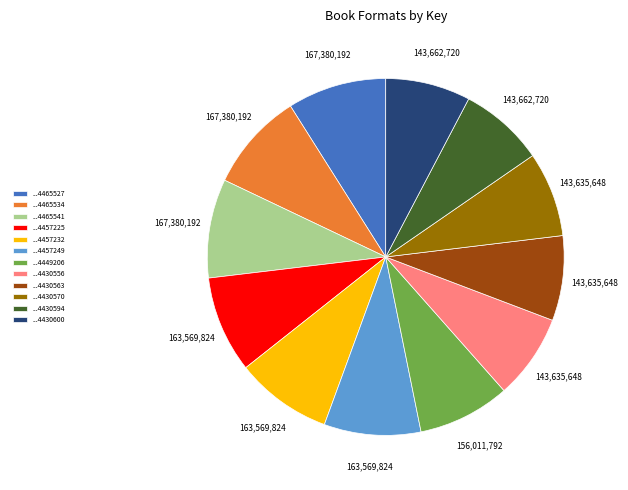

Is there any slice that represents more than half of the pie?

No